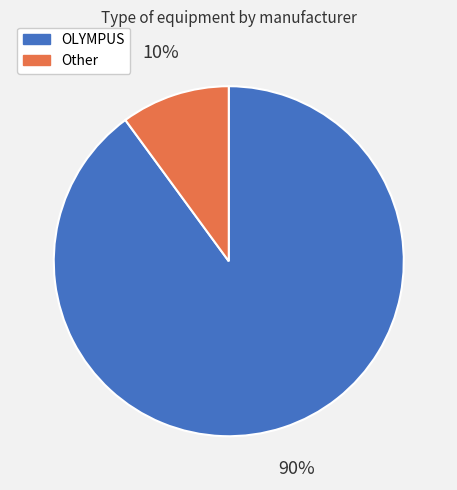

Combined, do OLYMPUS and Other account for over 50%?

Yes